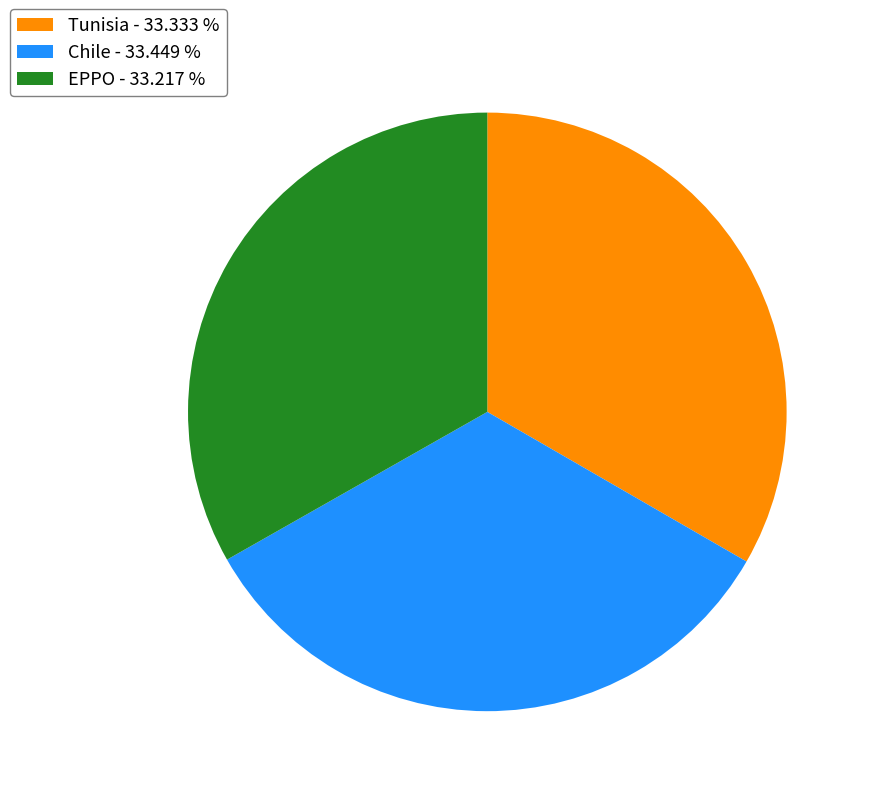

Do Chile - 33.449 % and EPPO - 33.217 % together represent more than half of the pie?

Yes